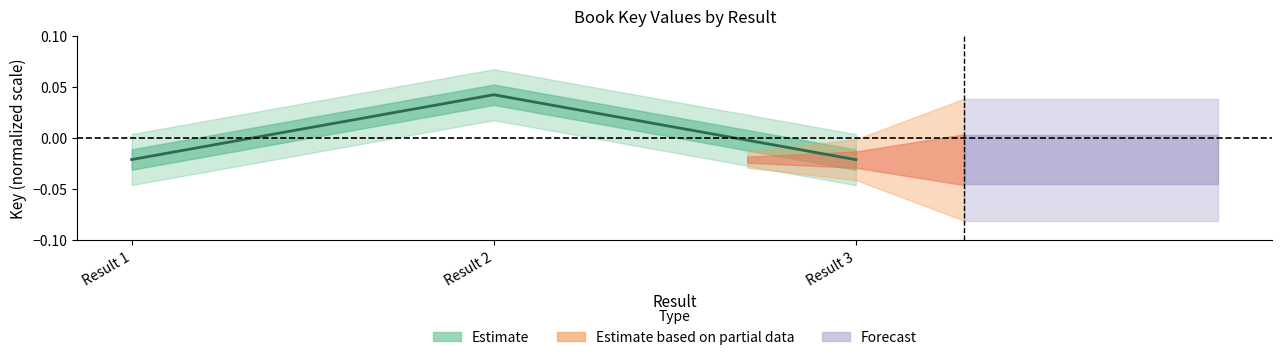

How many lines are shown in the chart?

1